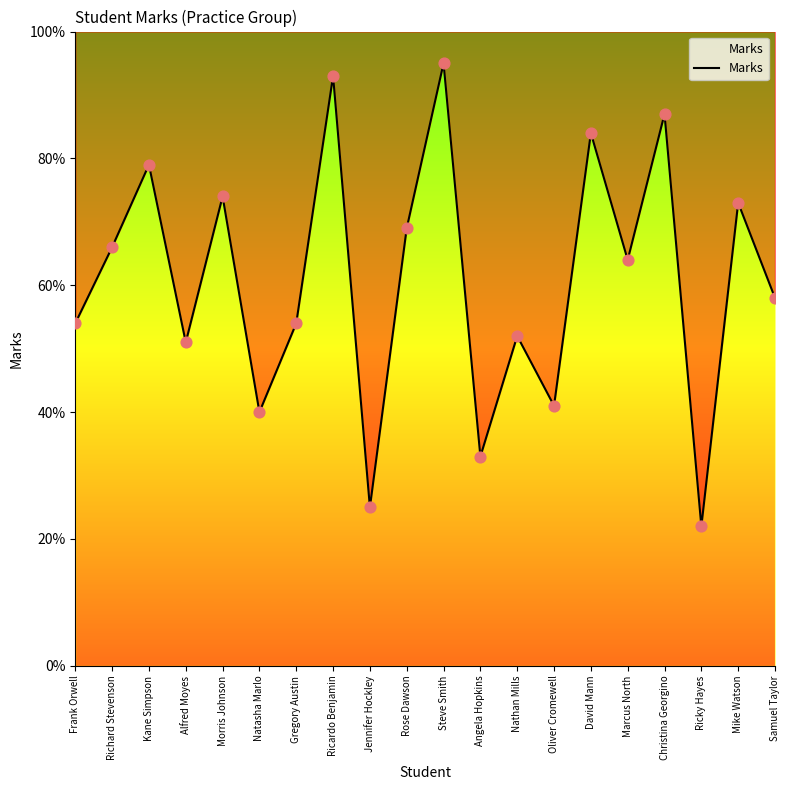

What is the ratio of the value at Steve Smith to the value at Mike Watson?

1.3